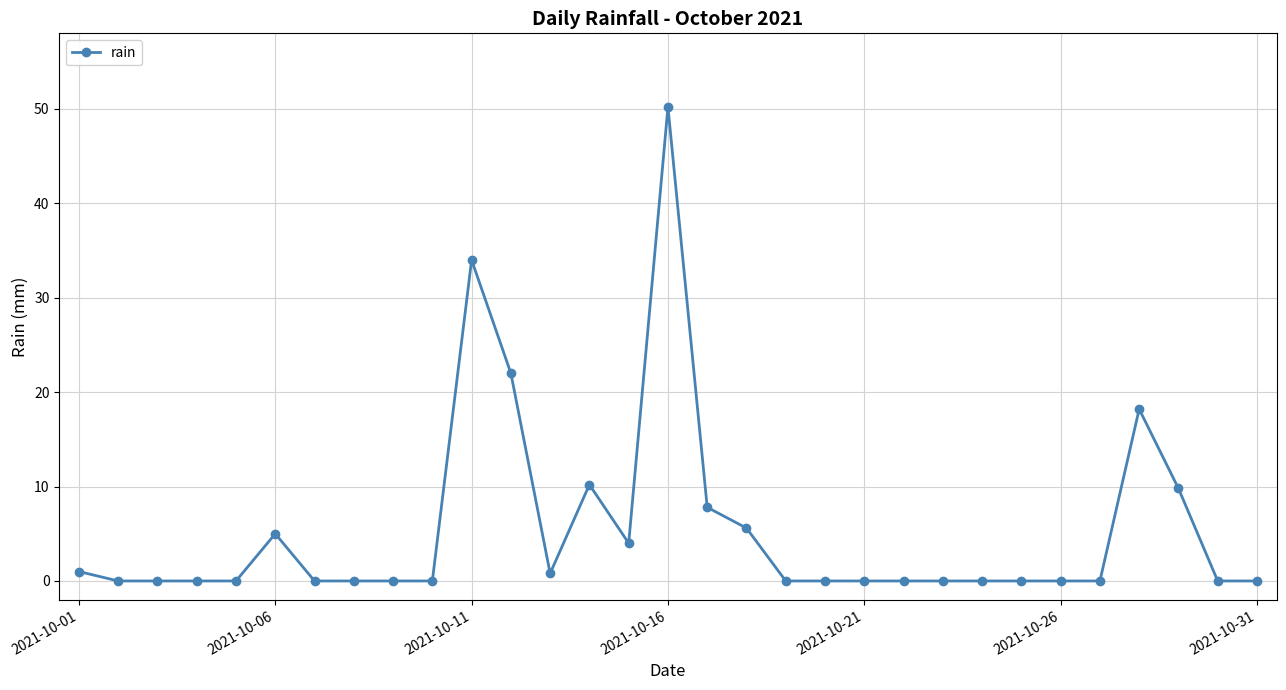

True or false: the data has more than 2 interior local peaks.

True